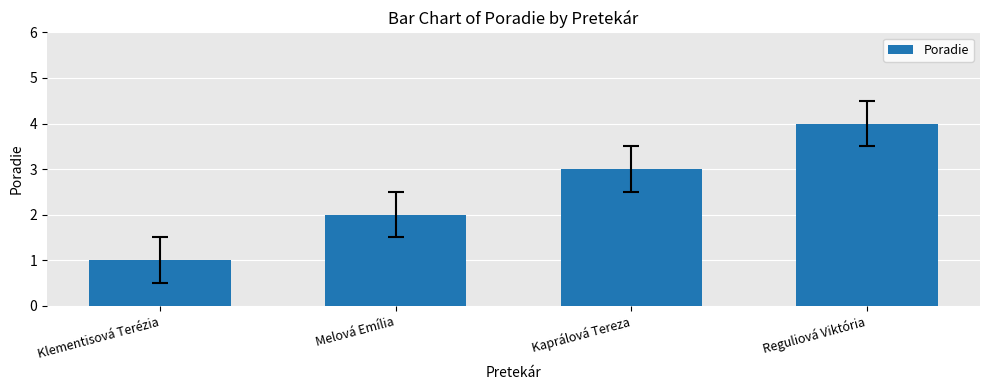

What is the sum of all values?

10